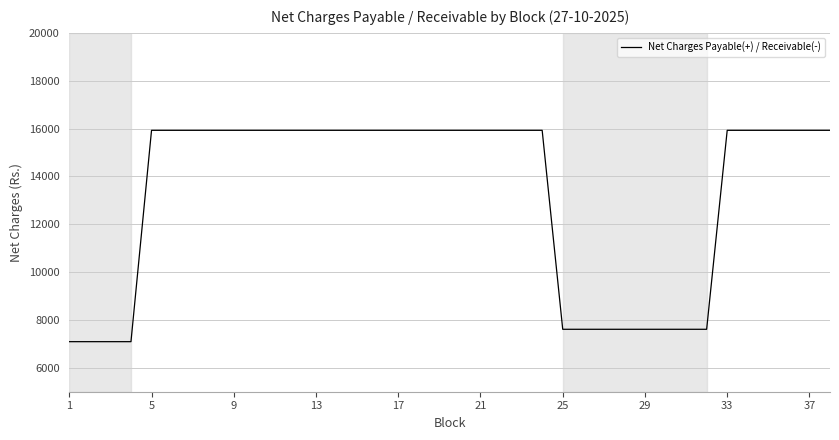

What is the greatest value displayed?

15926.4